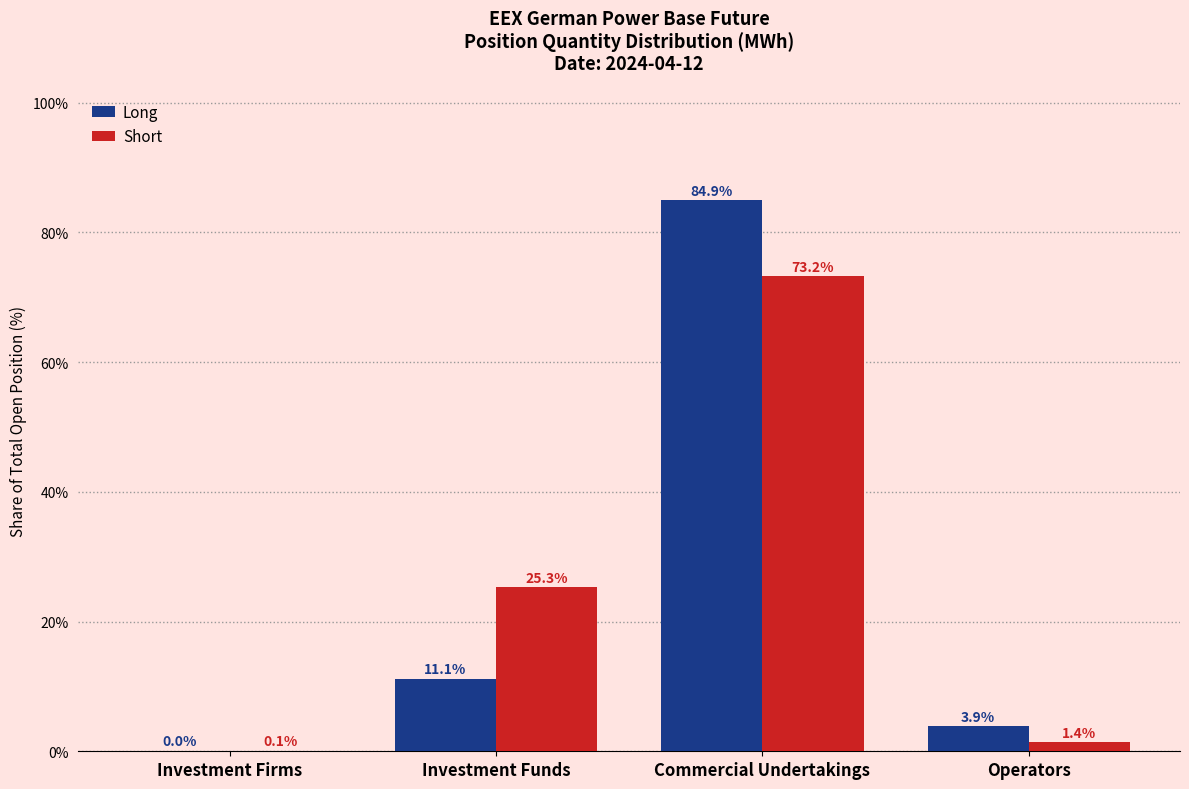

Where does the Short series first go above 25?

Investment Funds